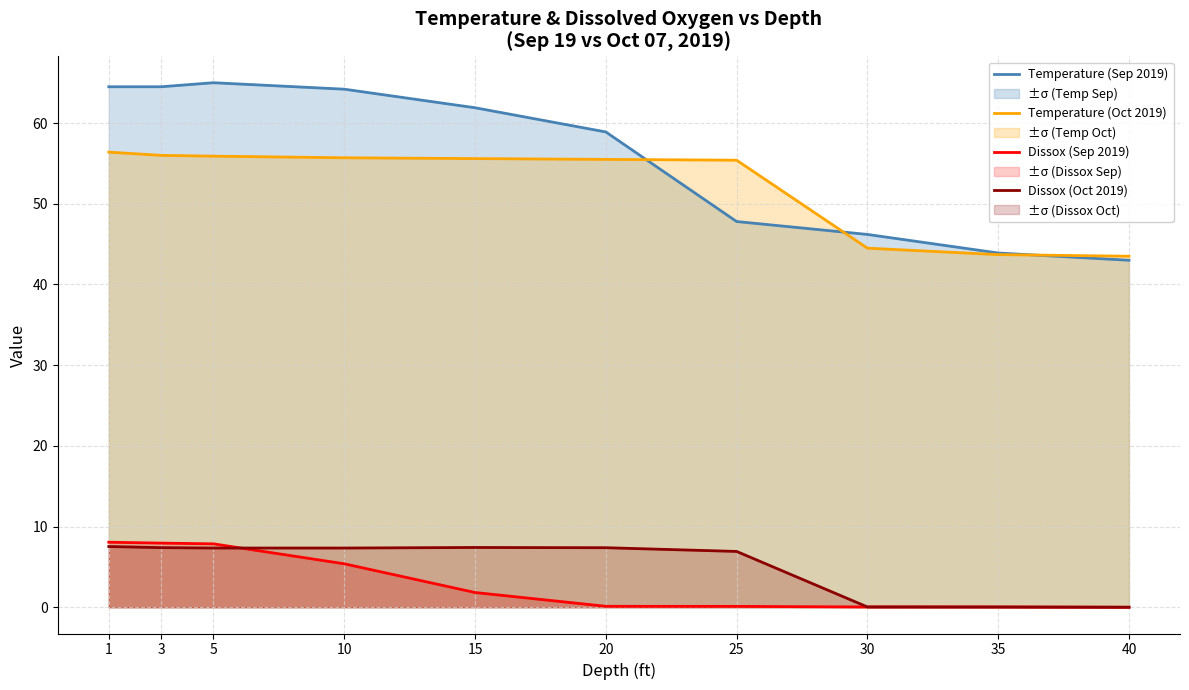

At 40, list the series in order from largest to smallest.

Temperature (Oct 2019), Temperature (Sep 2019), Dissox (Oct 2019), Dissox (Sep 2019)